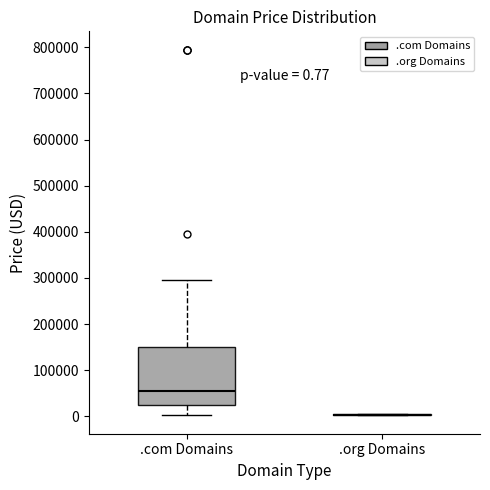

Comparing the boxes themselves (not the whiskers), which one is the tallest?

.com Domains